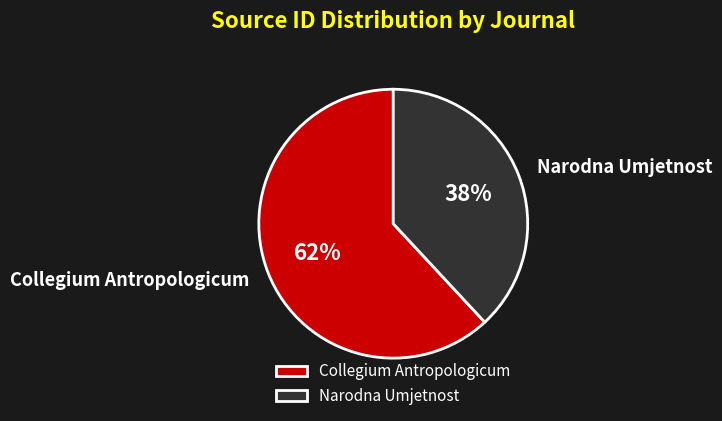

What percentage is the Collegium Antropologicum slice, to the nearest percent?

62%